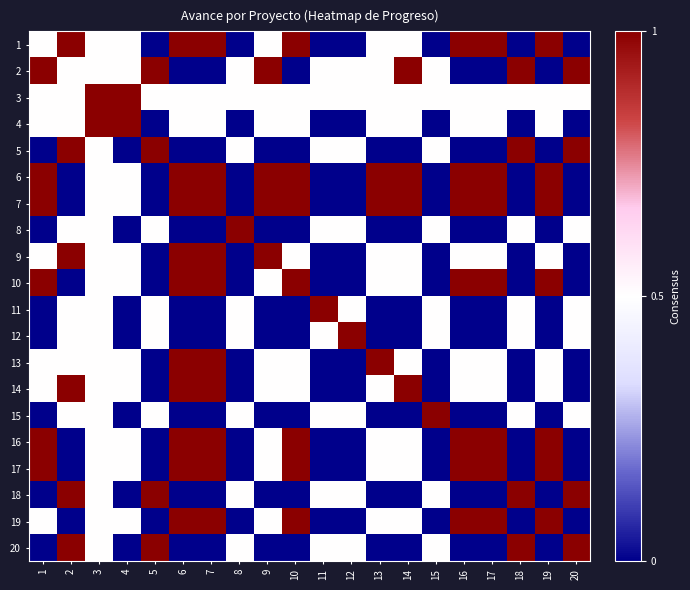

At which category is the sum across all series the highest?

3